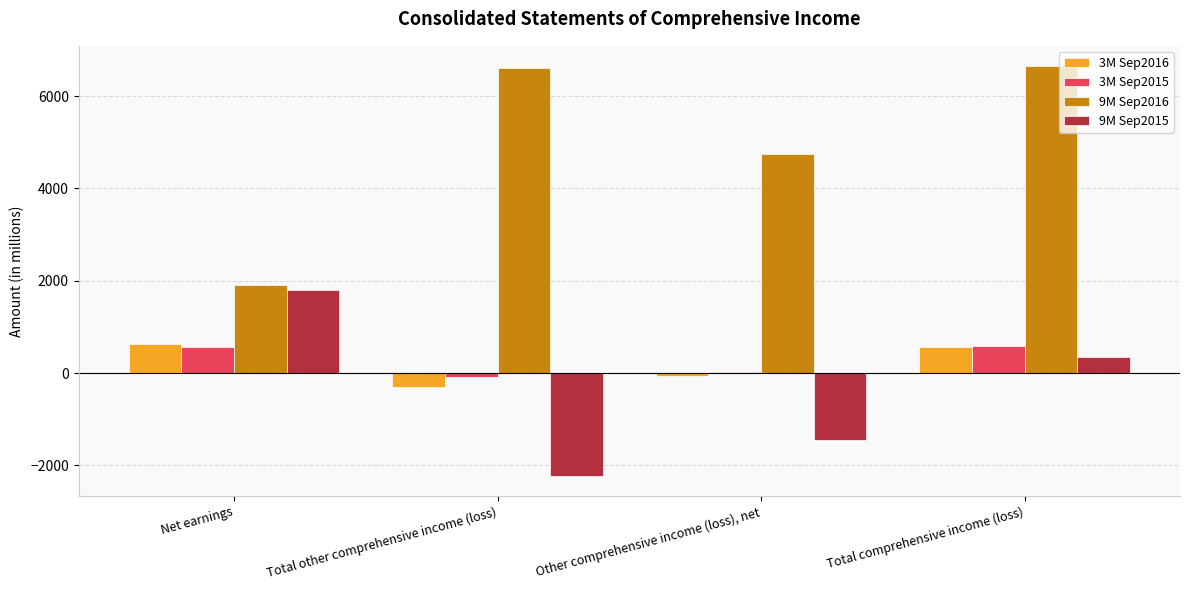

What are all the series names shown in the legend?

3M Sep2016, 3M Sep2015, 9M Sep2016, 9M Sep2015